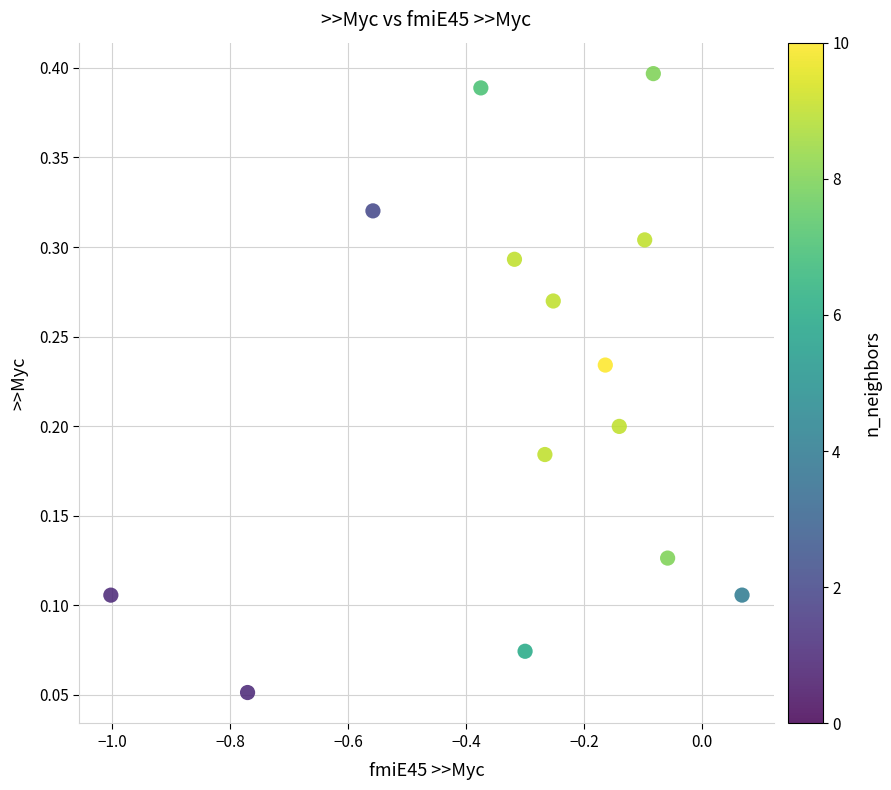

What is the range of X values (max minus min)?

1.1